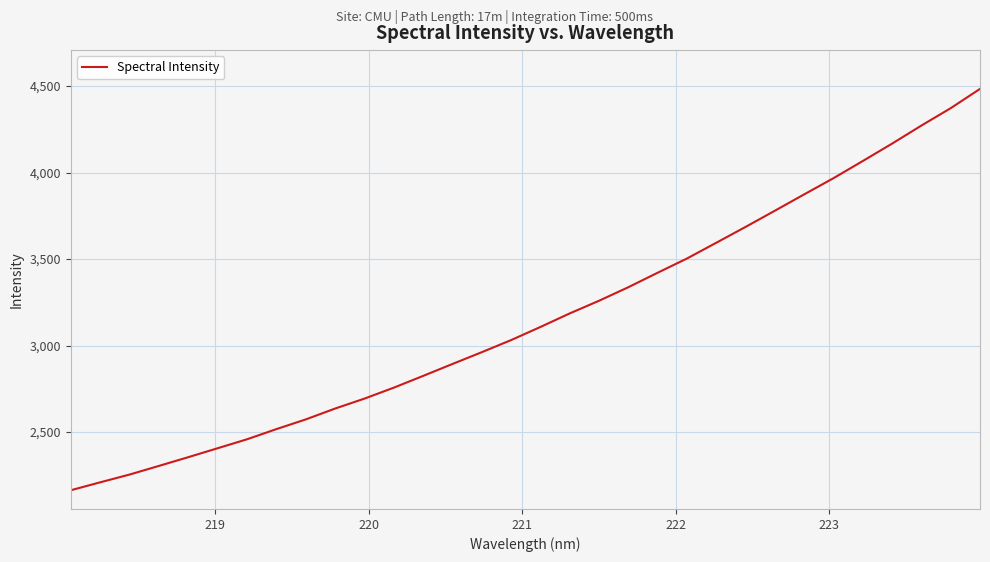

What is the minimum value shown in the chart?

2163.4